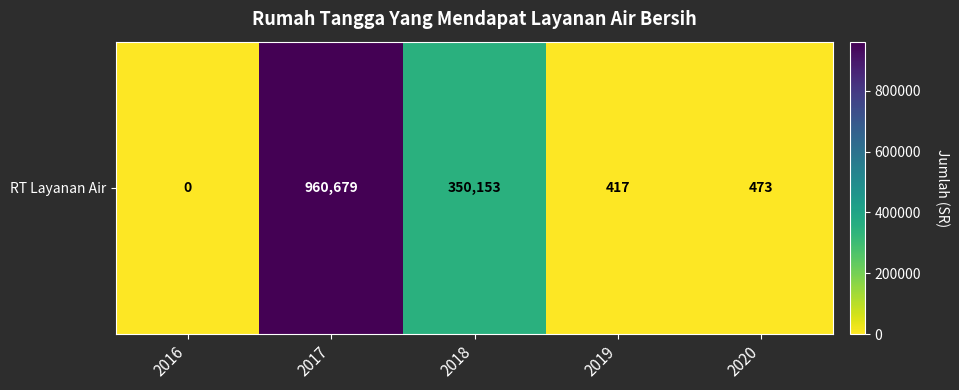

What is the difference between the maximum and minimum values?

960679